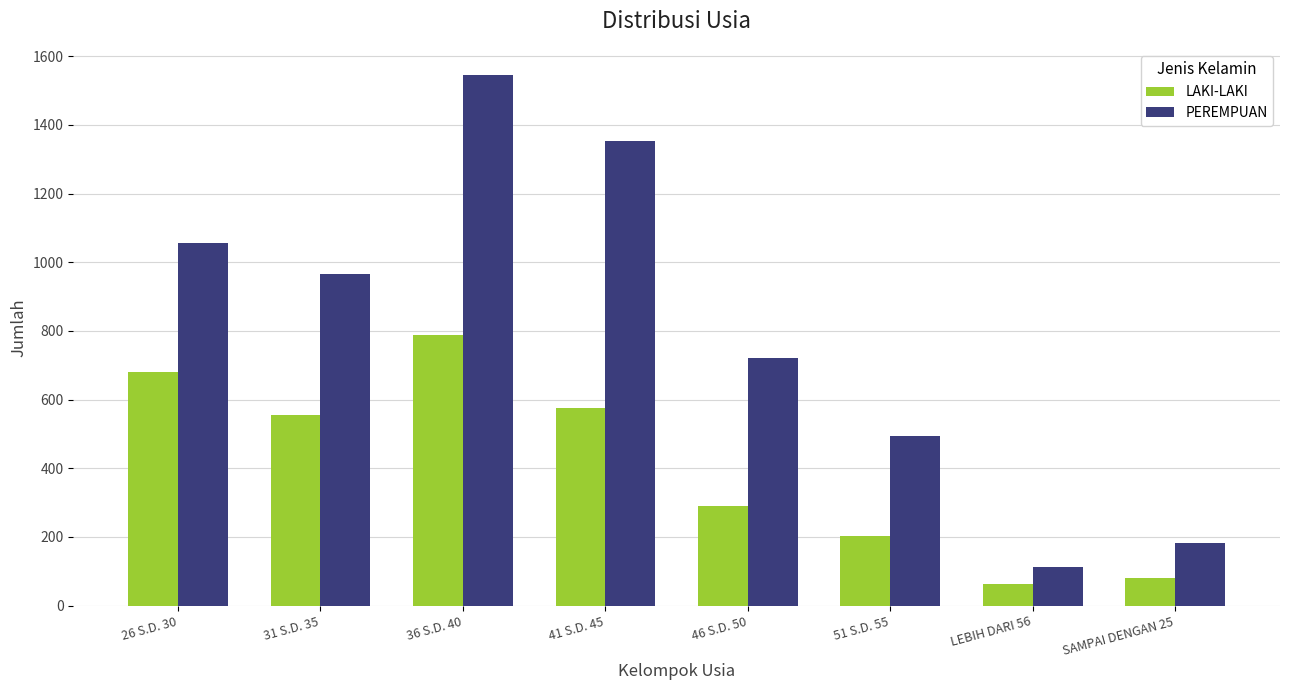

List the series in order of their peak value, lowest first.

LAKI-LAKI, PEREMPUAN